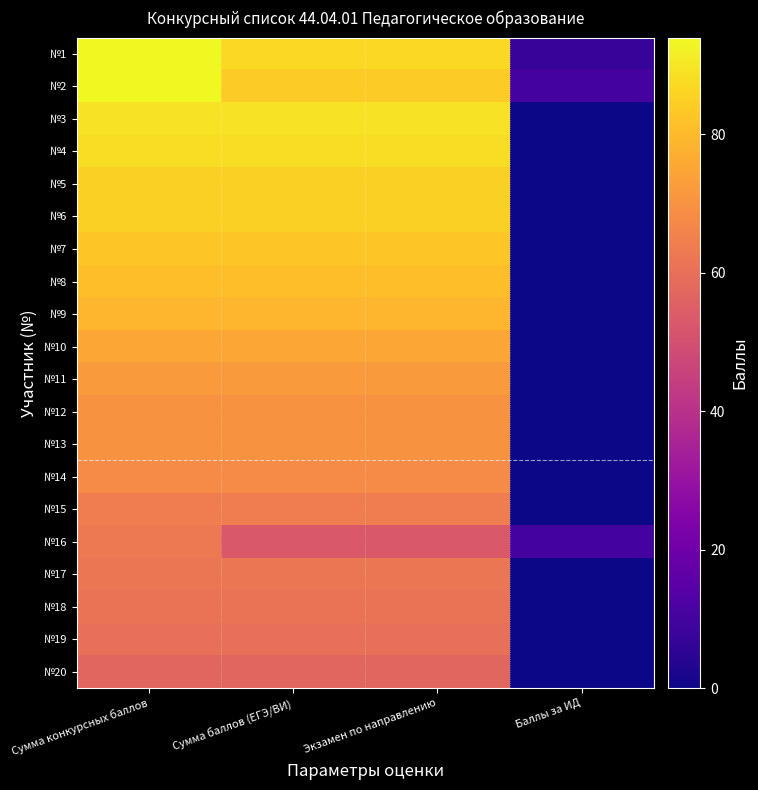

What is the spread (max minus min) of values at Сумма баллов (ЕГЭ/ВИ)?

36